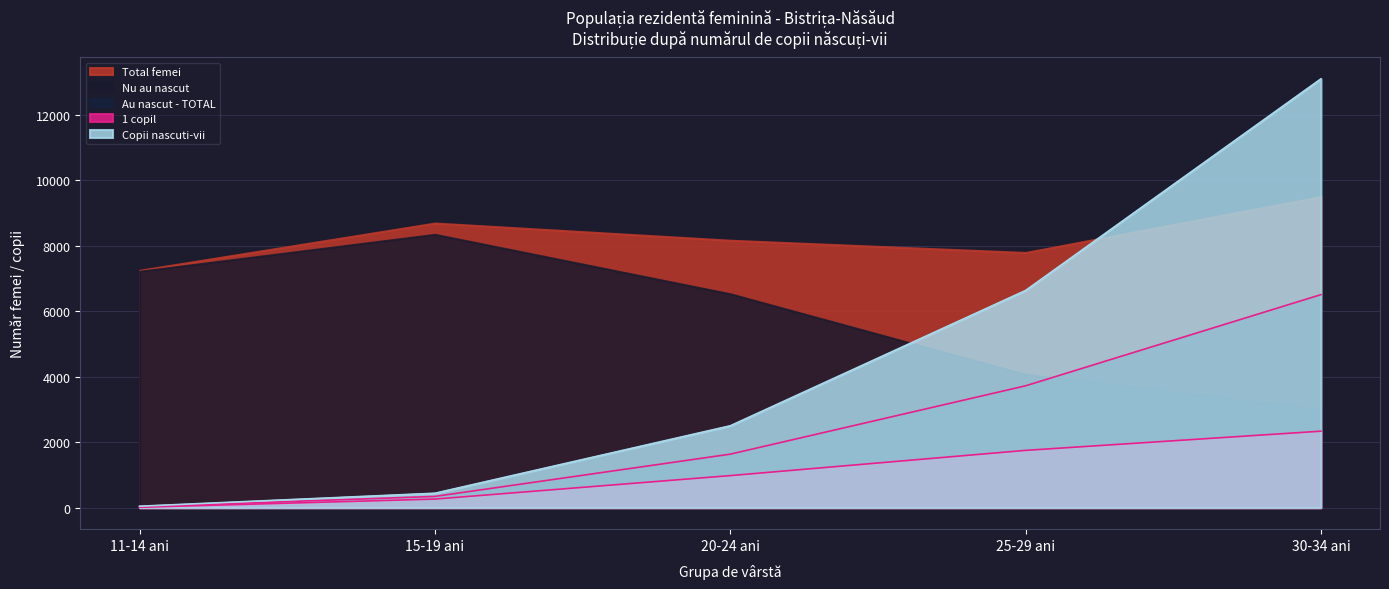

What is the maximum value for Copii nascuti-vii?

13100